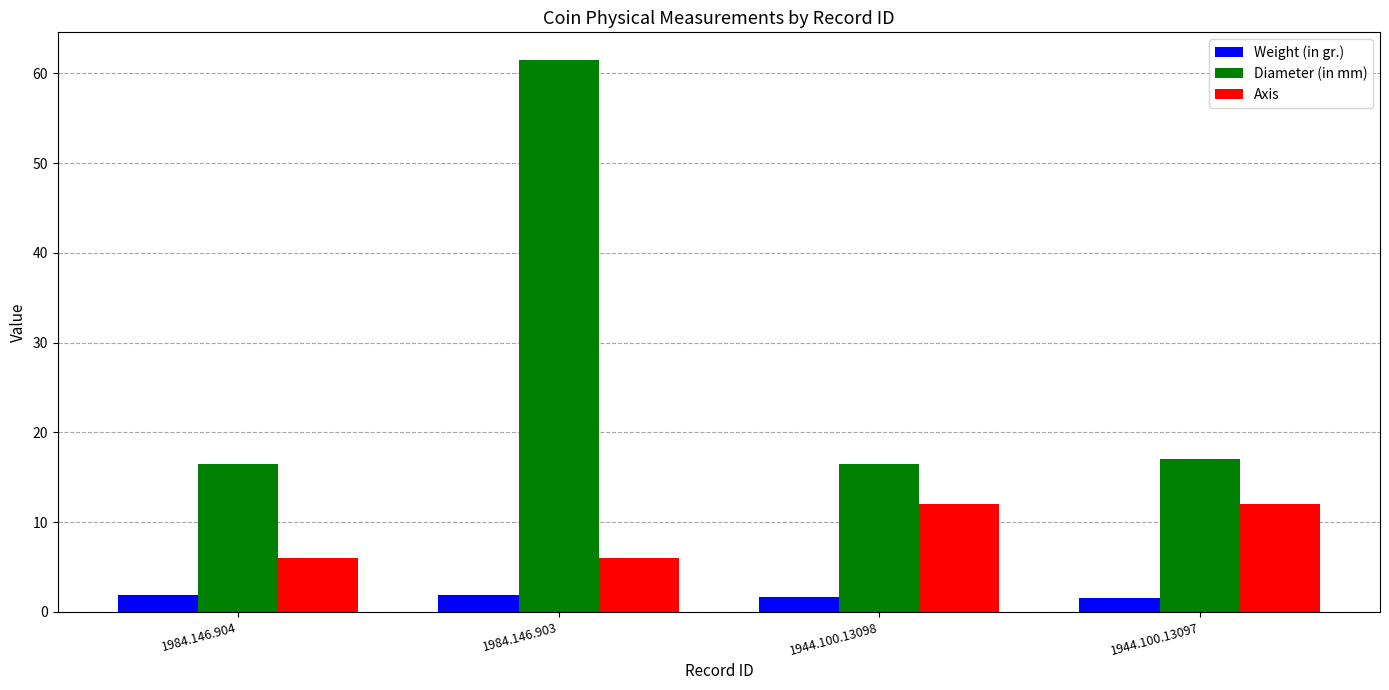

Which category has the highest value across all series?

1984.146.903